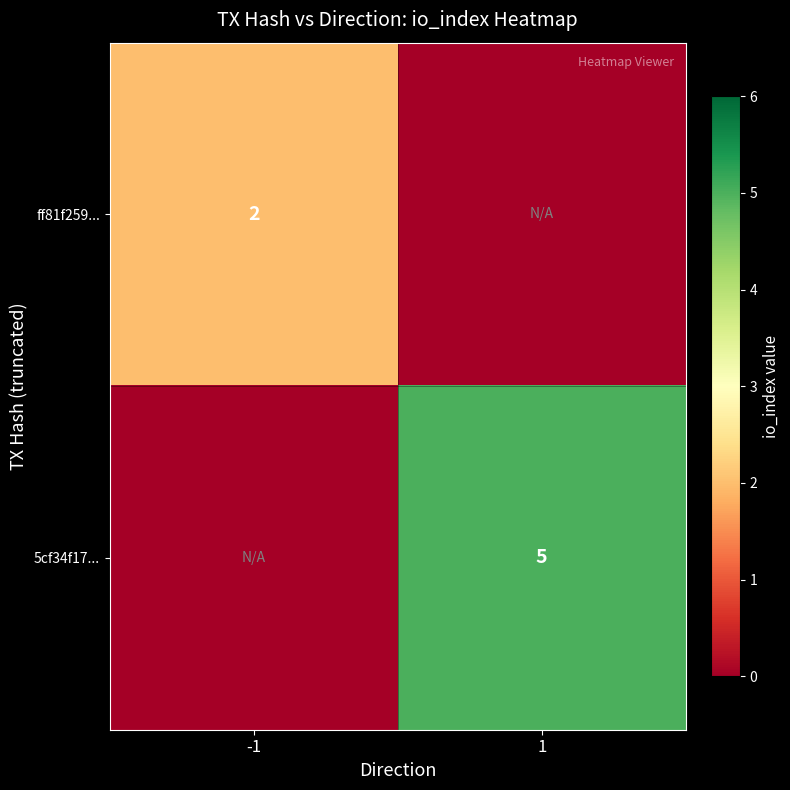

The value of 5cf34f17... at 1 is 8. True or false?

False